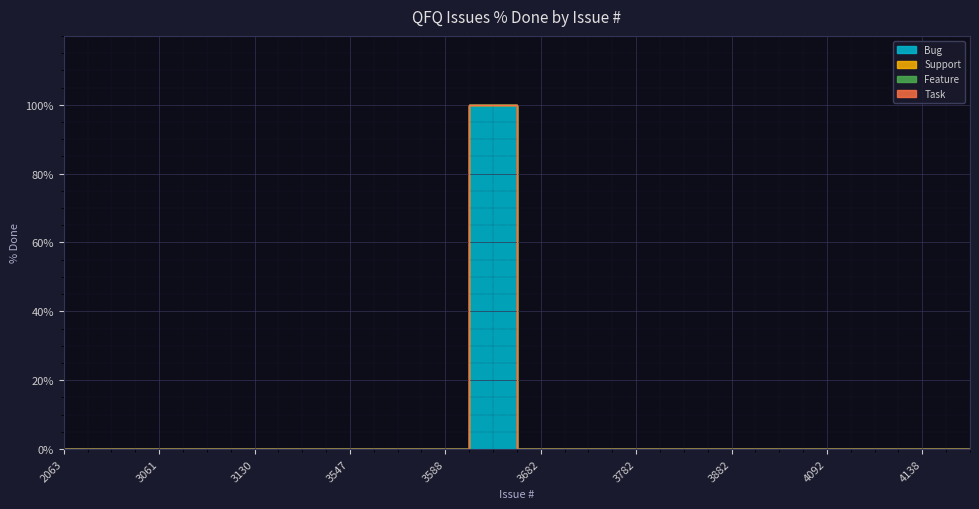

Which series has the largest range (max minus min)?

Bug